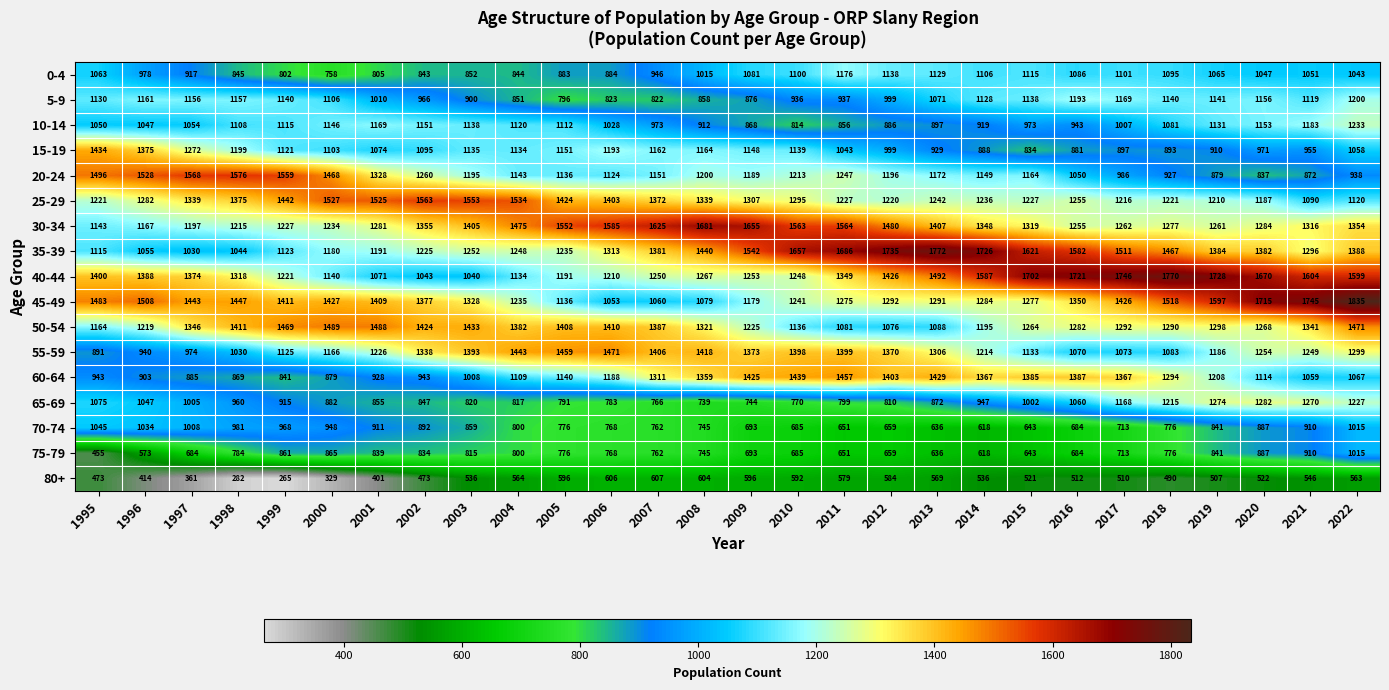

Which series has the largest total across all categories?

40-44